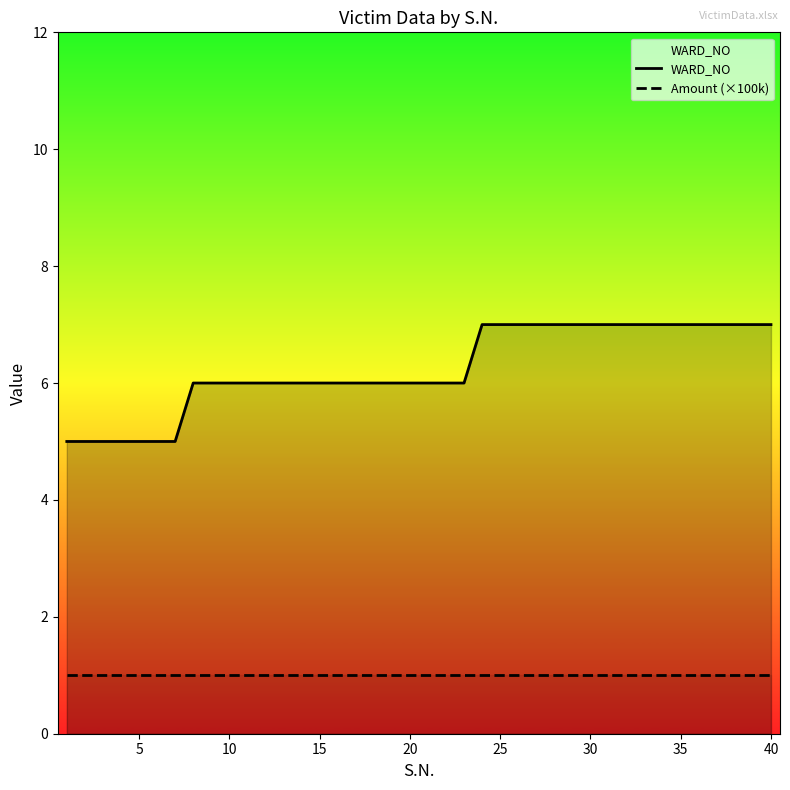

The value of Amount (×100k) at 5 is 2. True or false?

False